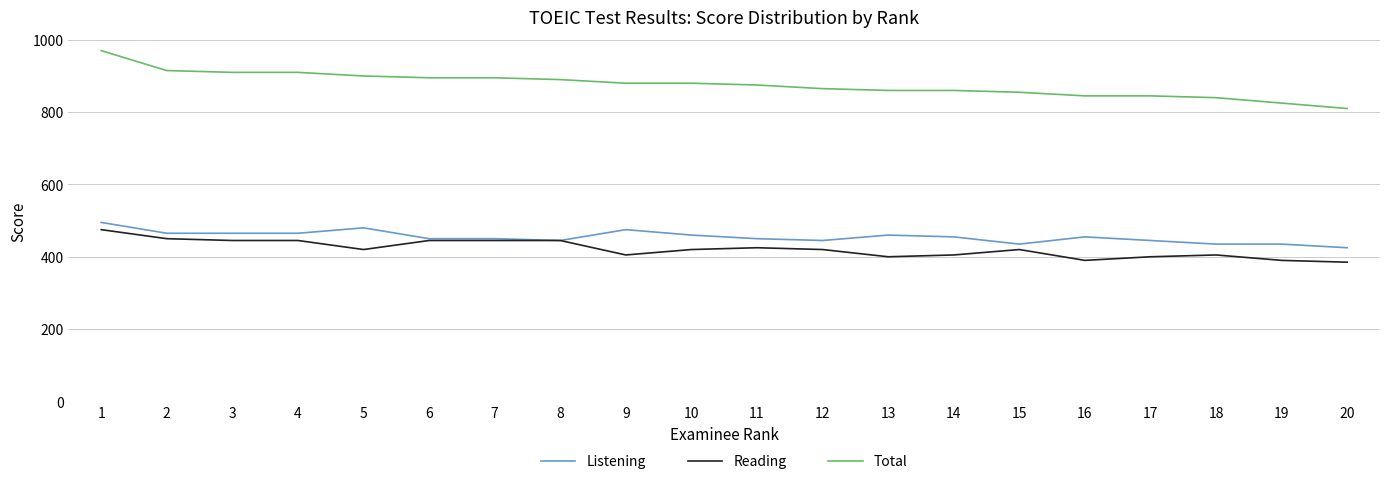

The value of Reading at 19 is 525. True or false?

False